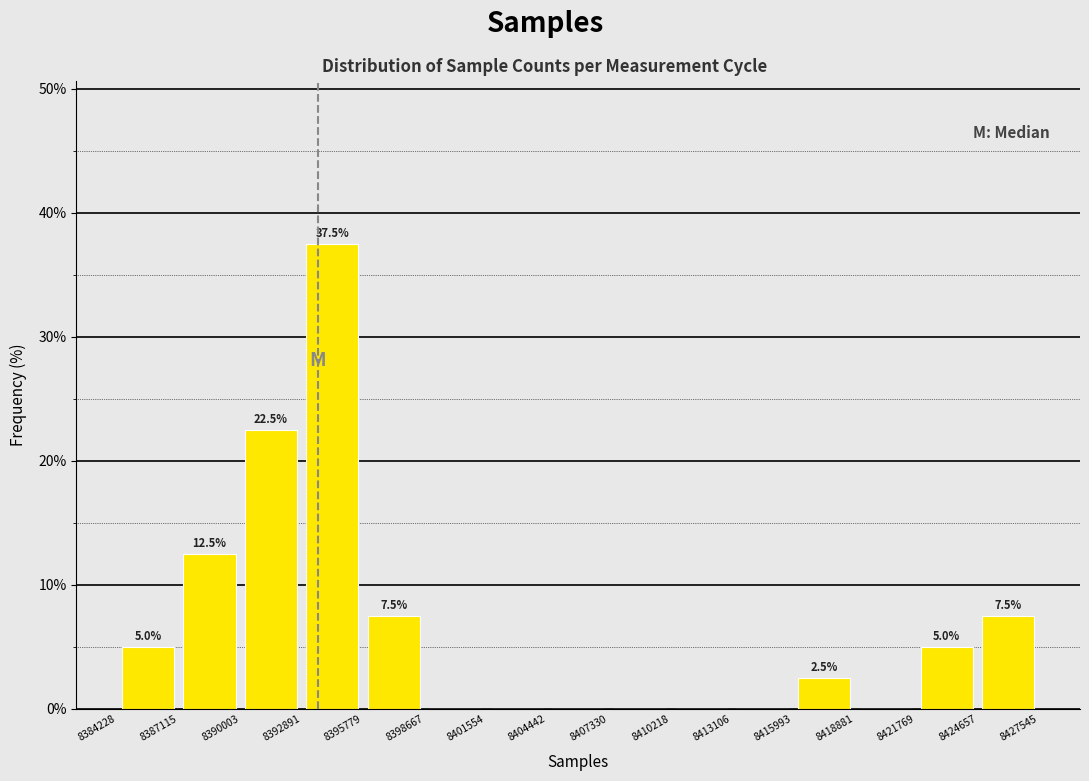

Which range on the x-axis has the tallest bar?

8392891 to 8395779